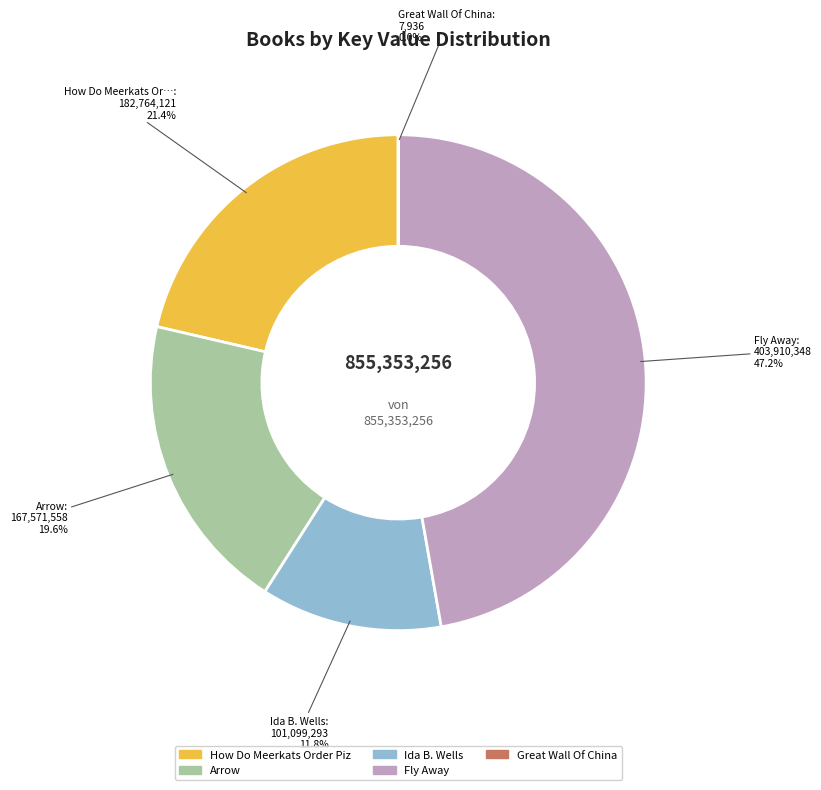

Does any single category account for the majority?

No